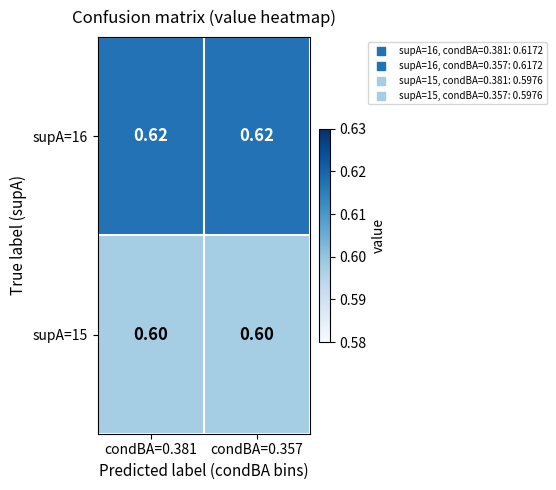

Is the value of supA=15 at condBA=0.381 greater than the value of supA=16 at condBA=0.357?

No